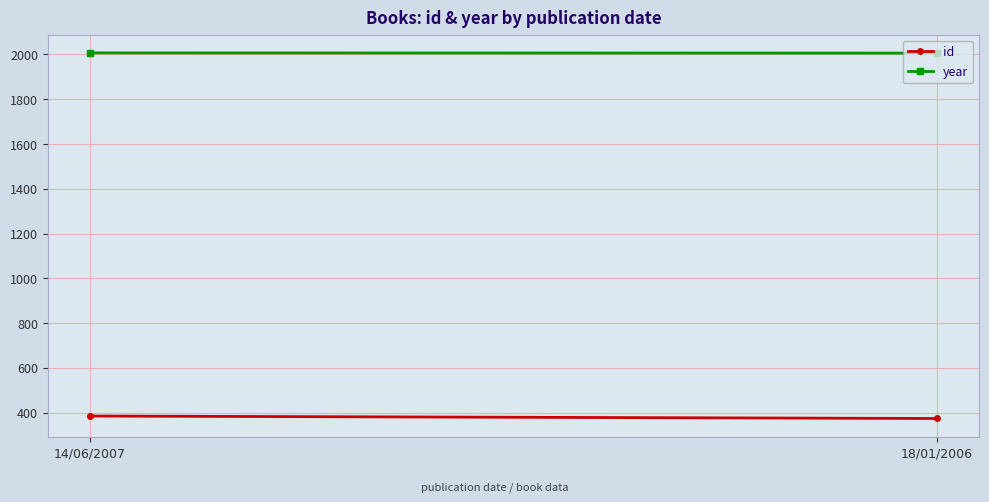

Is it true that year equals 2007 at 14/06/2007?

True